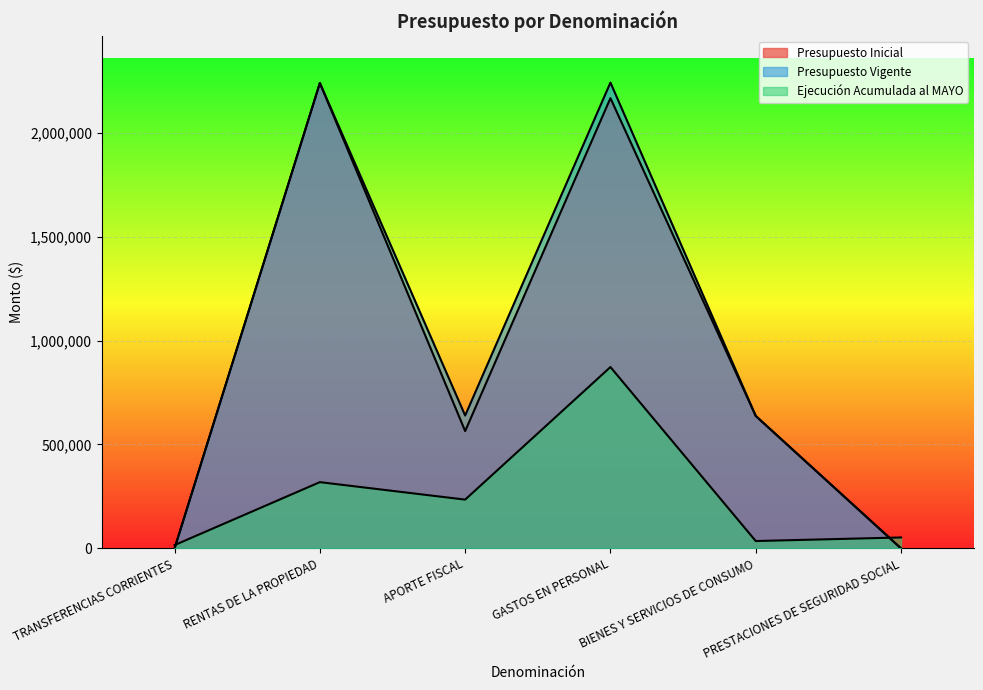

What is the value of the Presupuesto Inicial point at the 5th from the left?

637324